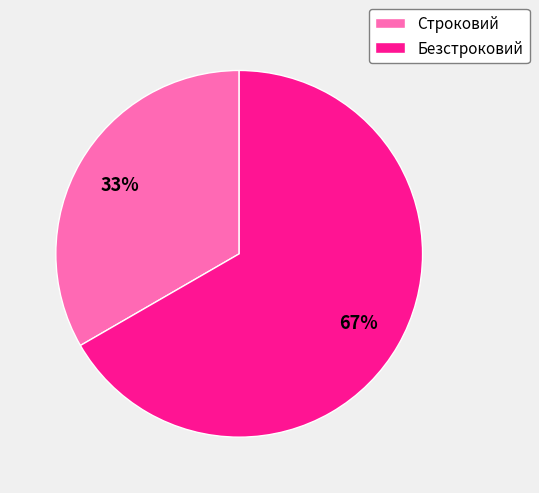

Does any single category account for the majority?

Yes